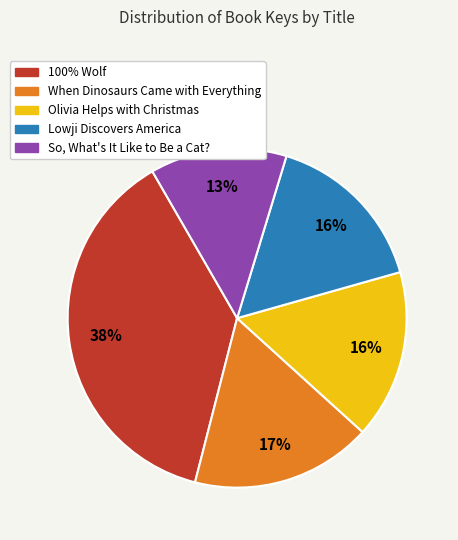

How many slices are in this pie chart?

5